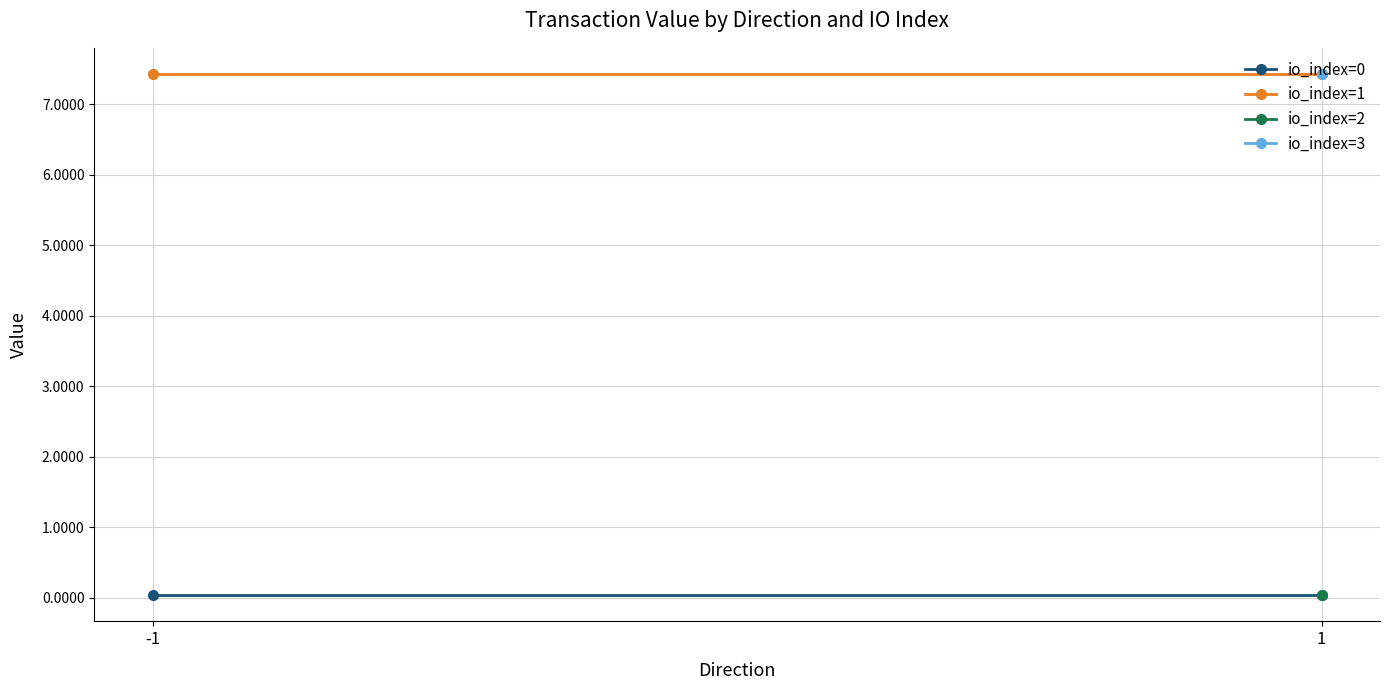

What is the spread (max minus min) of values at 1?

7.4